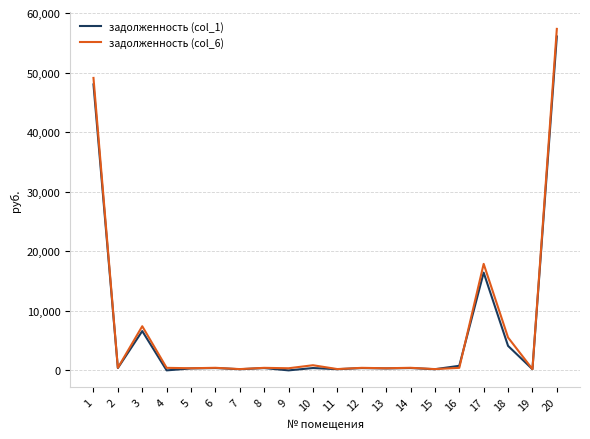

Where is задолженность (col_1) nearest to the value 28037?

17